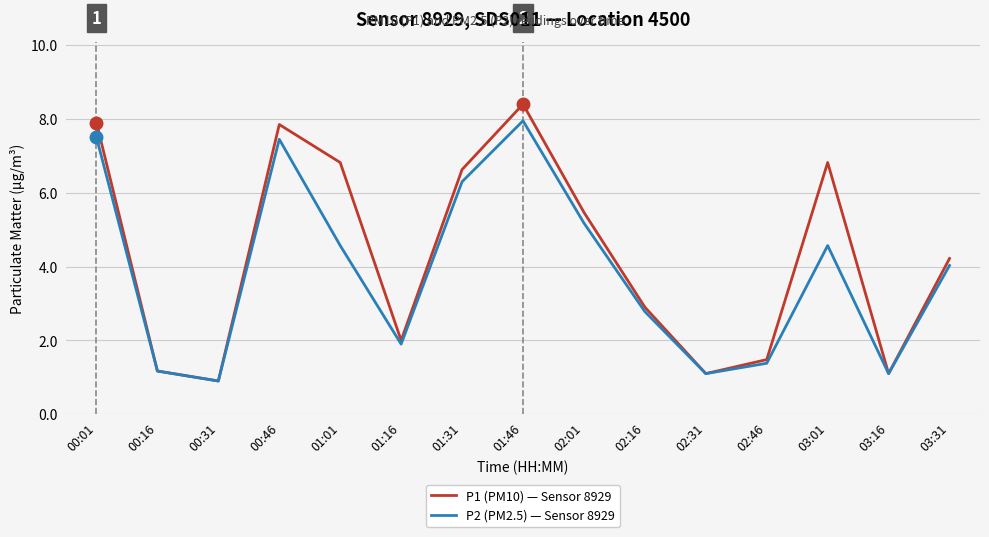

What is the smallest value displayed?

0.9